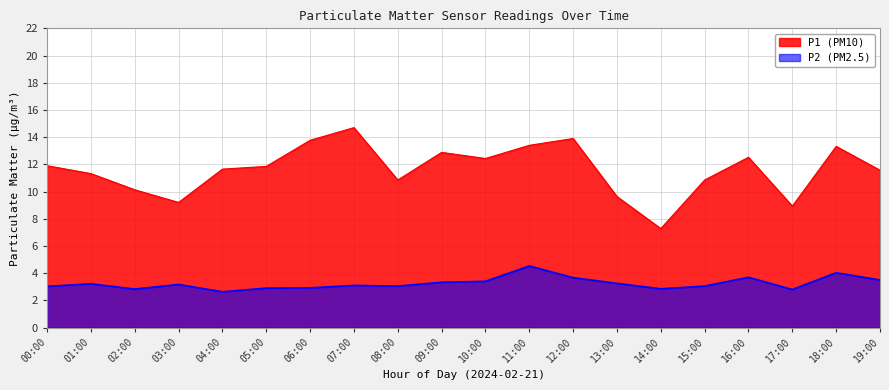

What are all the series names shown in the legend?

P1 (PM10), P2 (PM2.5)